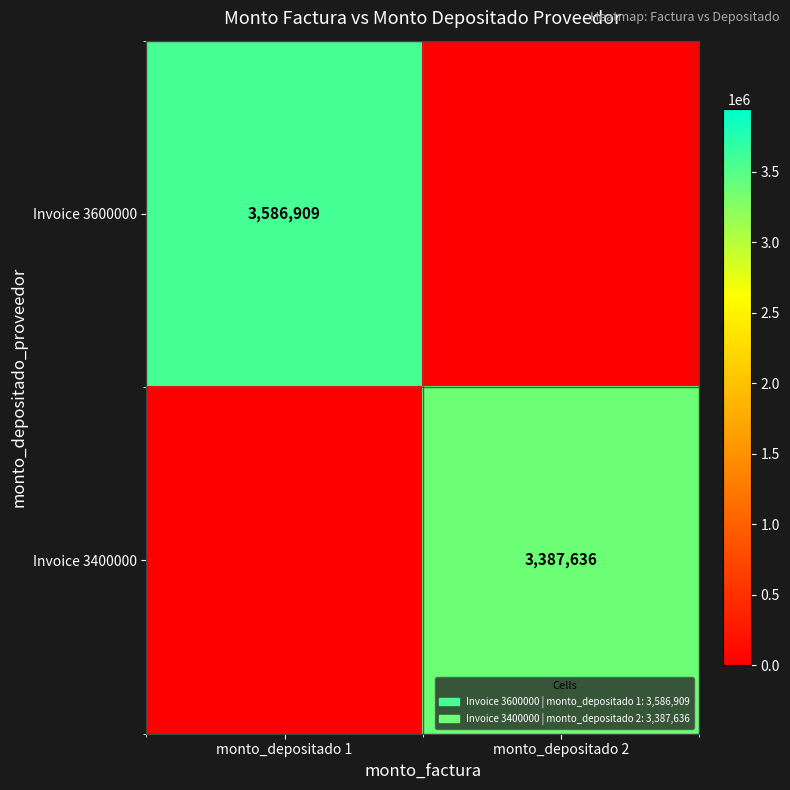

How many data points does each series have?

2